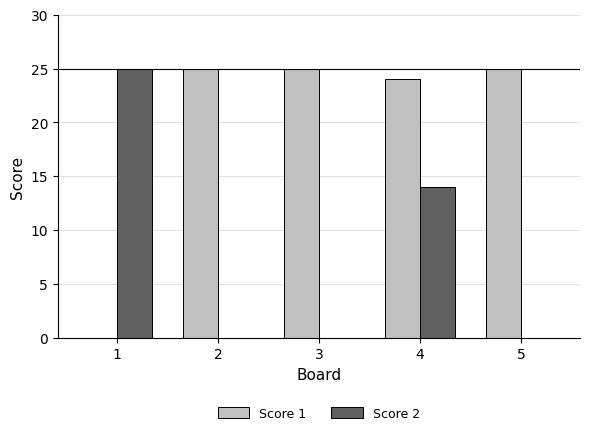

The value of Score 2 at 4 is 14. True or false?

True